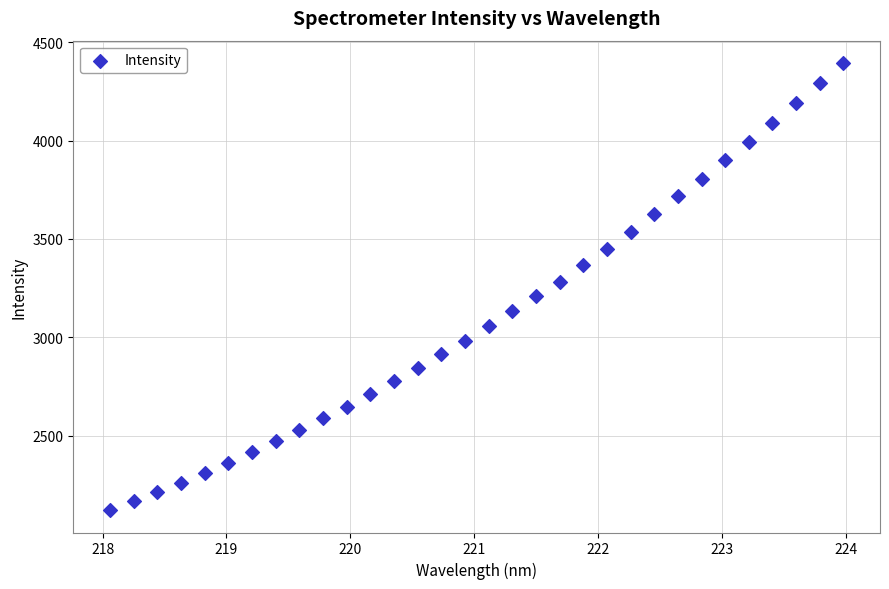

What is the range of Y values (max minus min)?

2271.8